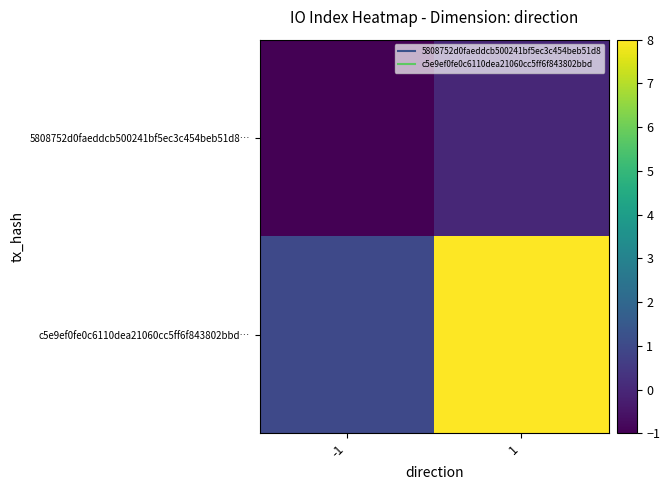

What is the difference between the highest and lowest values at -1?

2